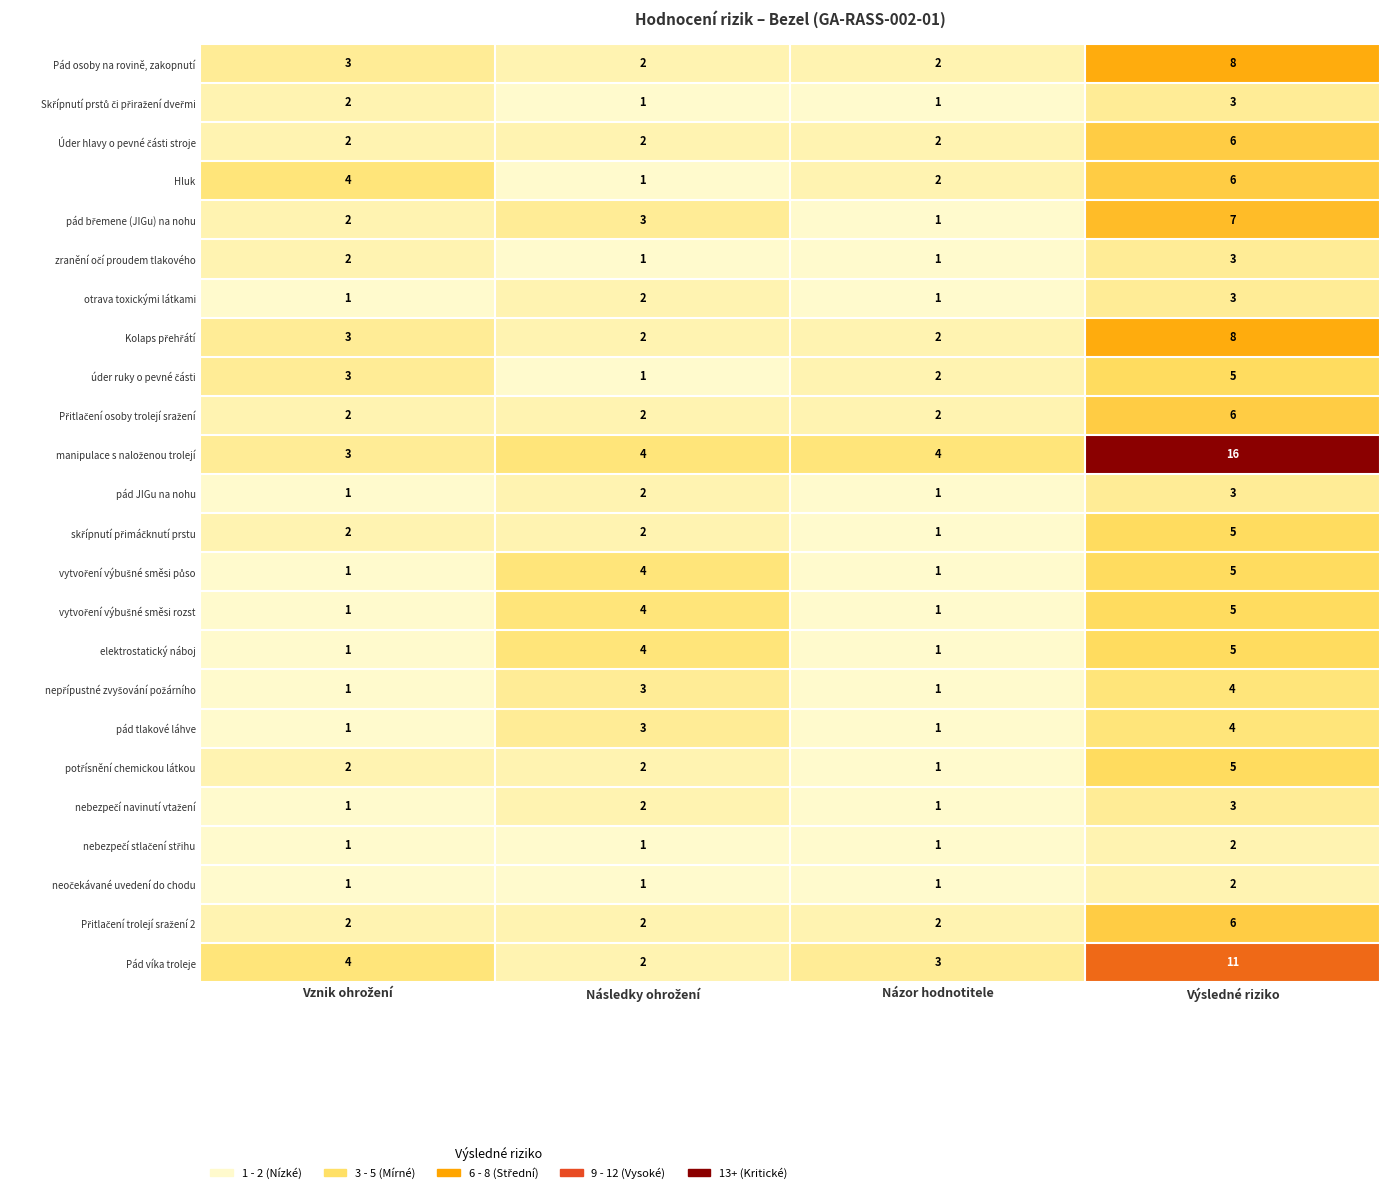

At which category is the sum across all series the highest?

Výsledné riziko